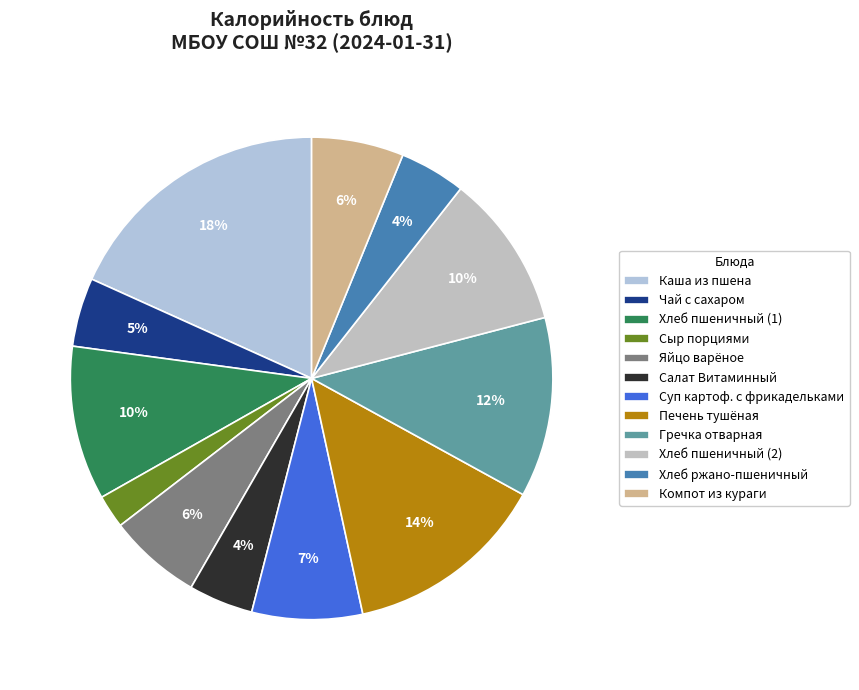

Which slice is the smallest?

Сыр порциями